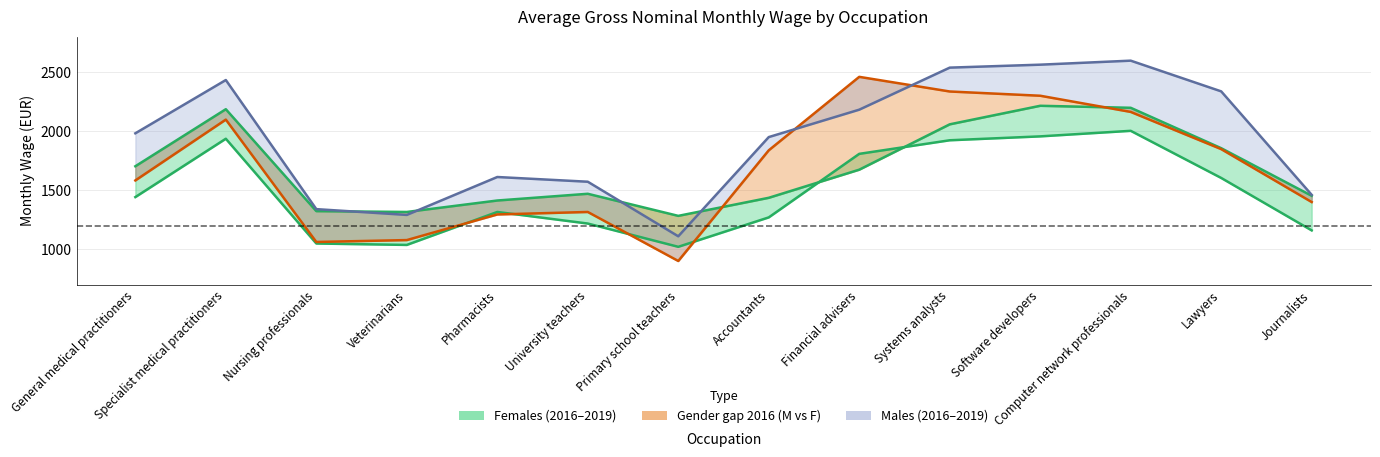

How many lines are shown in the chart?

4